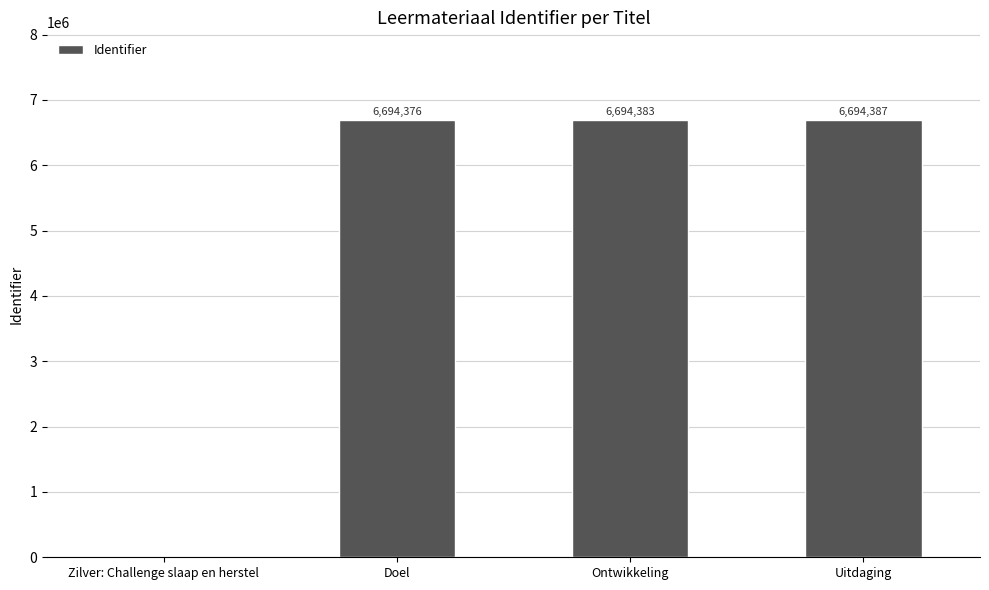

Where is the data nearest to the value 3347193?

Doel